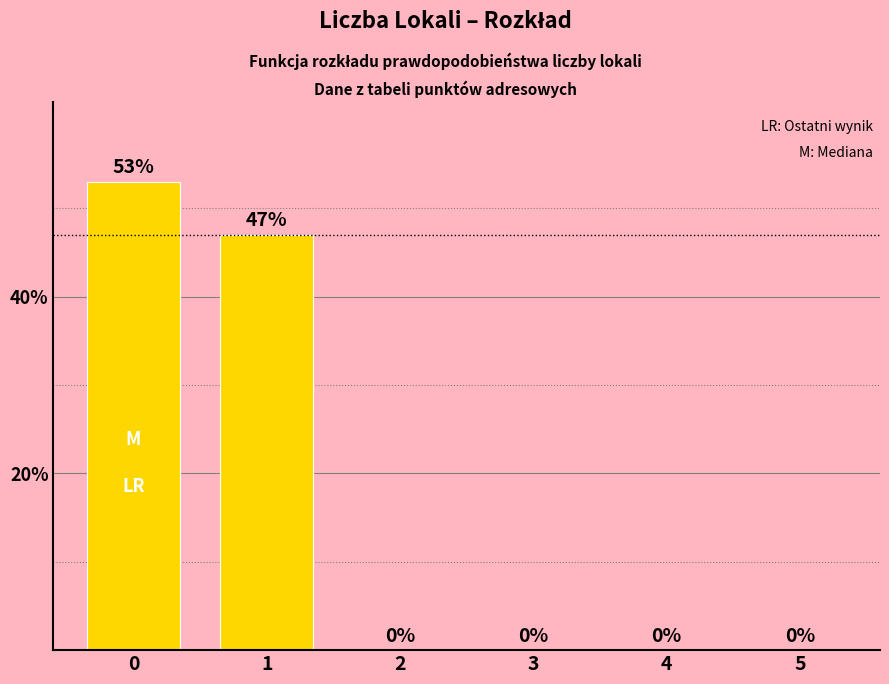

What is the greatest value displayed?

53